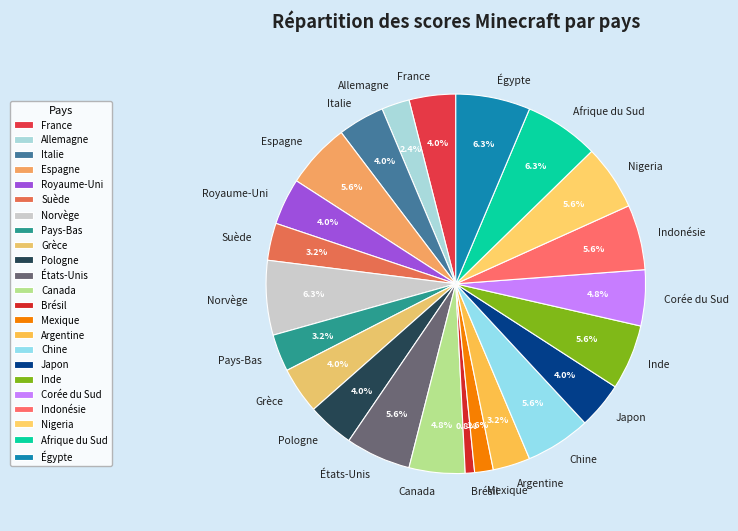

Is there a majority slice in this chart?

No